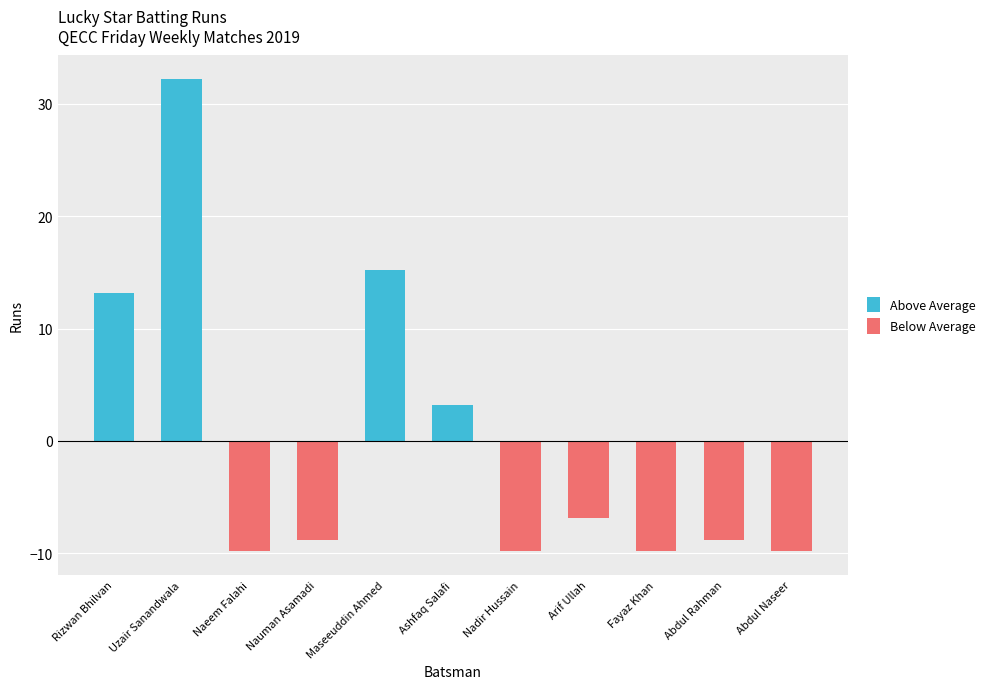

At which category does the chart reach its minimum across all series?

Naeem Falahi